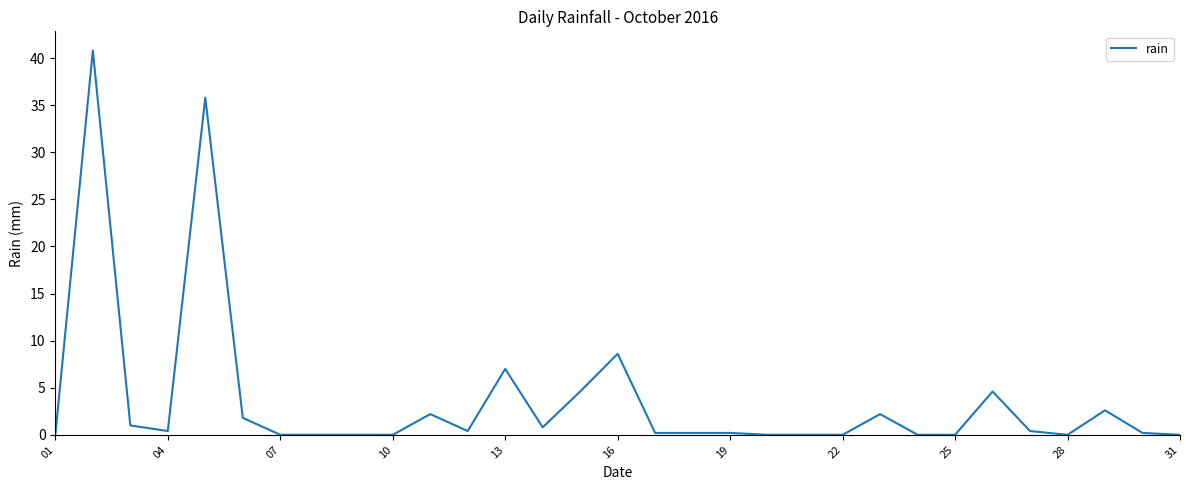

What is the difference between the maximum and minimum values?

40.8